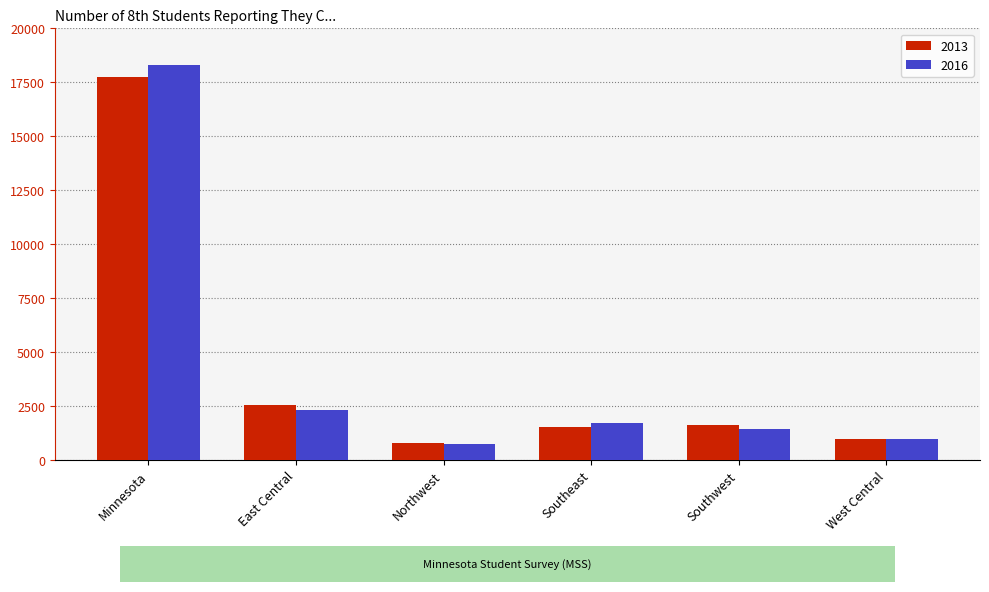

Where does the 2013 series first go above 1637?

Minnesota